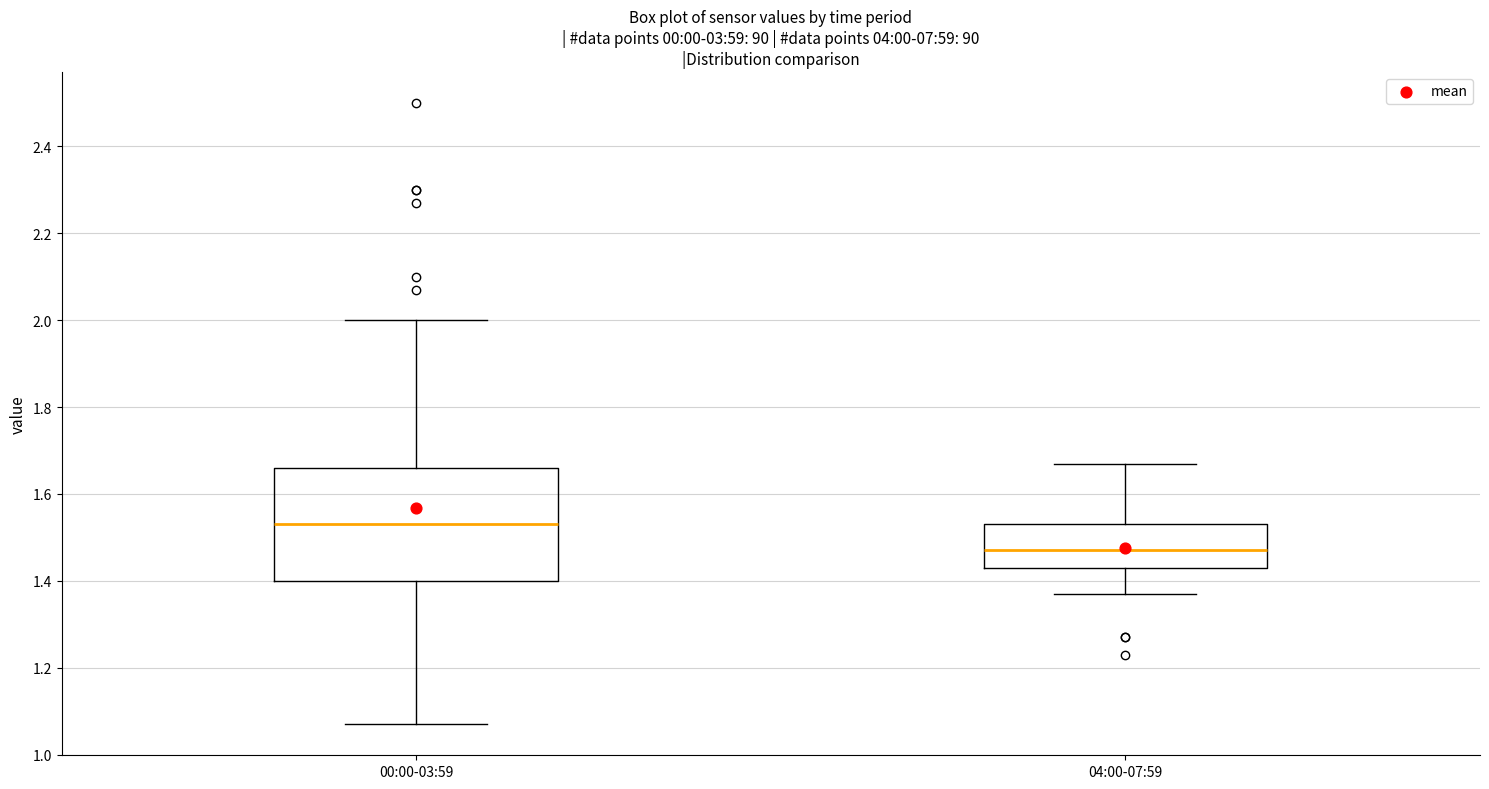

Reading left to right, transcribe this box plot: for each box, give where its median line is, the range the box spans, and where its two whiskers end, as read against the y-axis. The values are not printed on the chart, so give them approximately, as read against the axis.

00:00-03:59: median 1.54, box 1.40 to 1.66, whiskers 1.08 to 2.00
04:00-07:59: median 1.48, box 1.44 to 1.54, whiskers 1.38 to 1.68